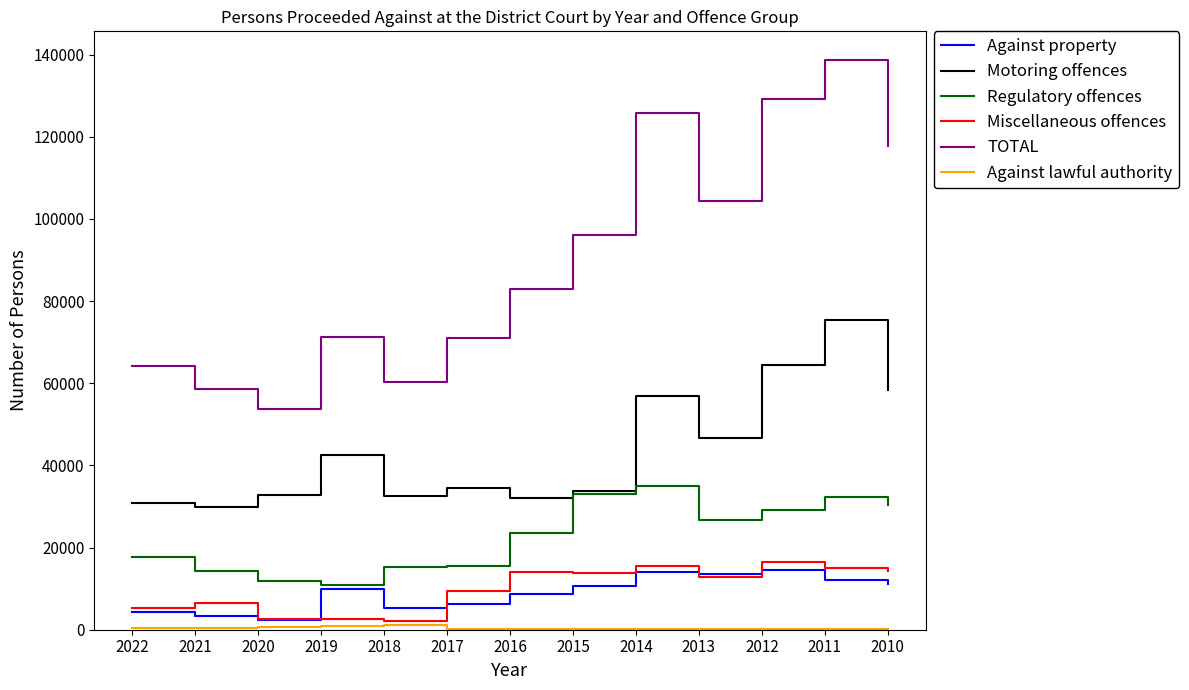

The value of TOTAL at 2013 is 143450. True or false?

False